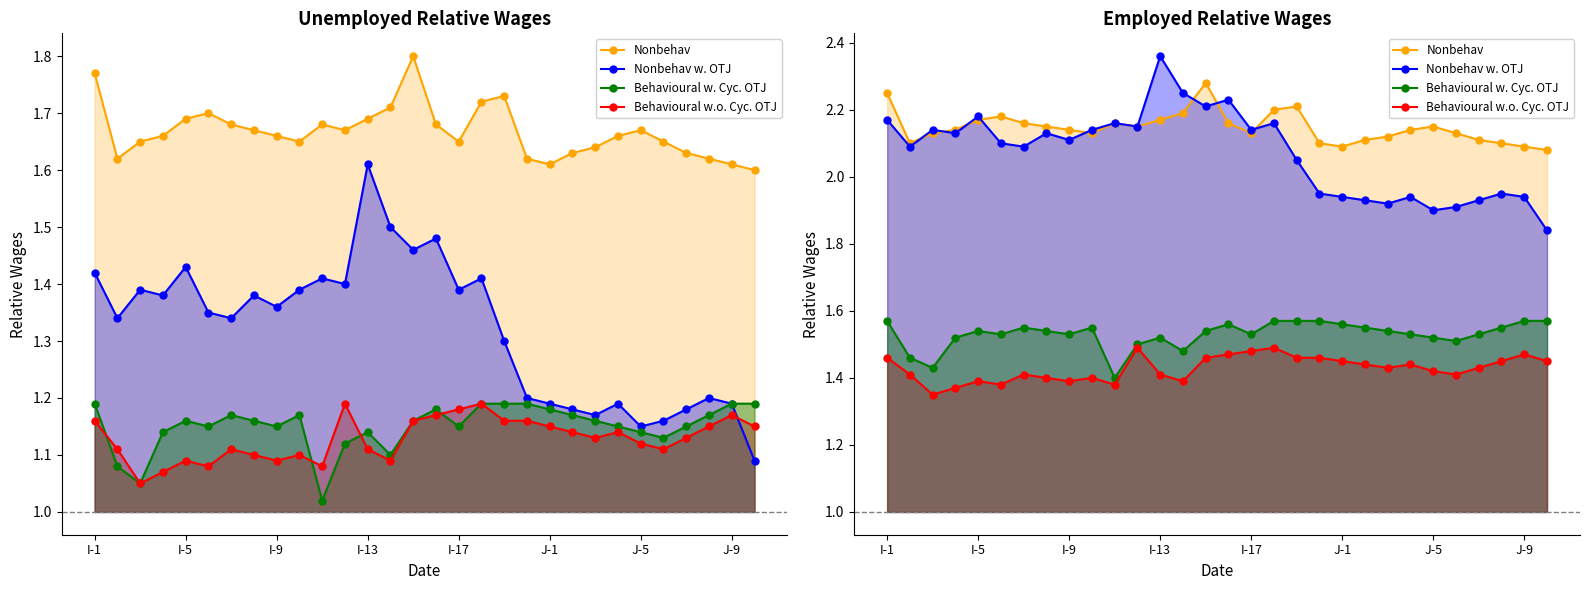

Which category has the highest value across all series?

I-13